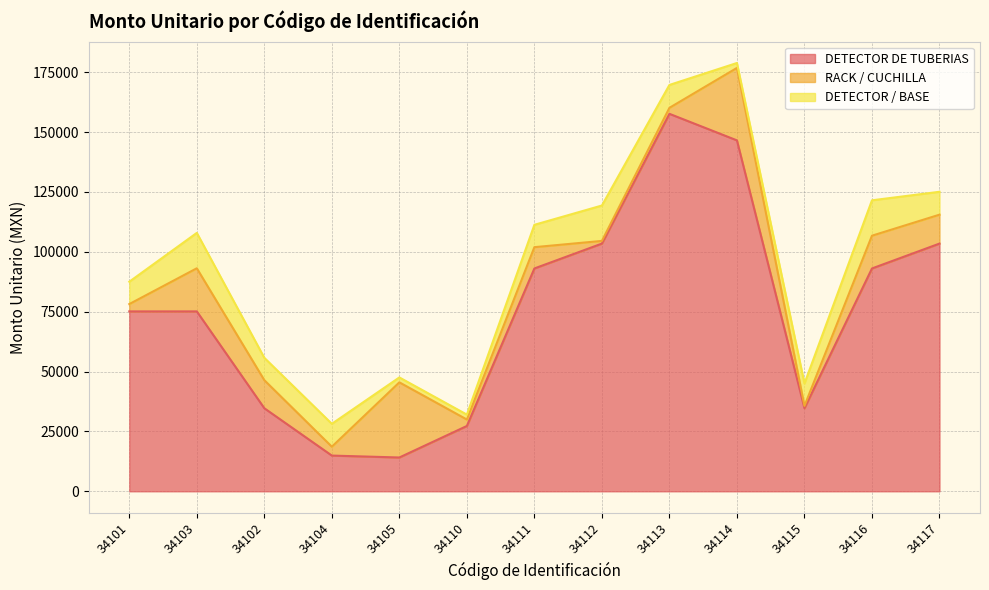

What is the difference between the second highest and second lowest values in the DETECTOR DE TUBERIAS series?

131640.1